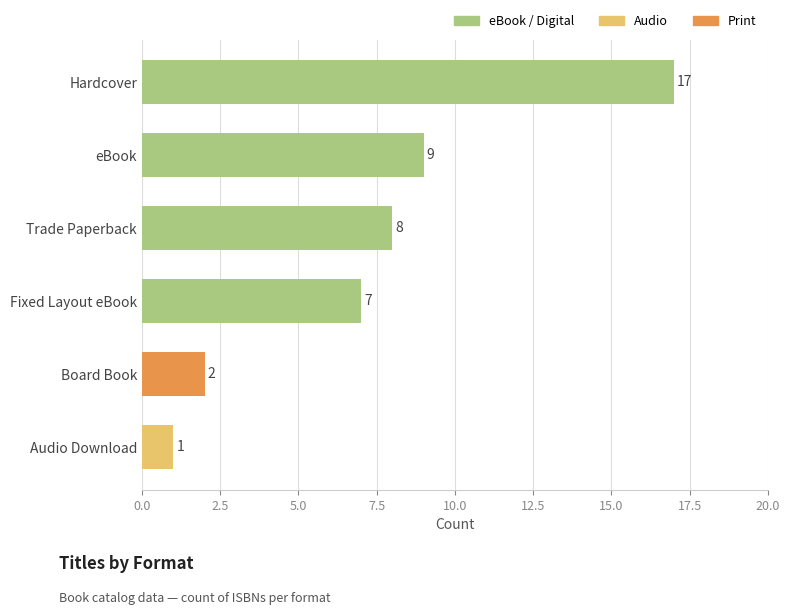

Where is the data nearest to the value 9?

eBook